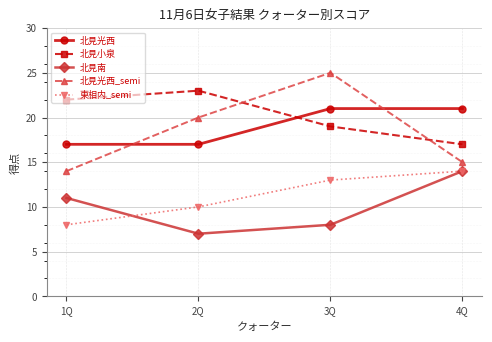

Between 2Q and 4Q, which series saw the biggest shift?

北見南